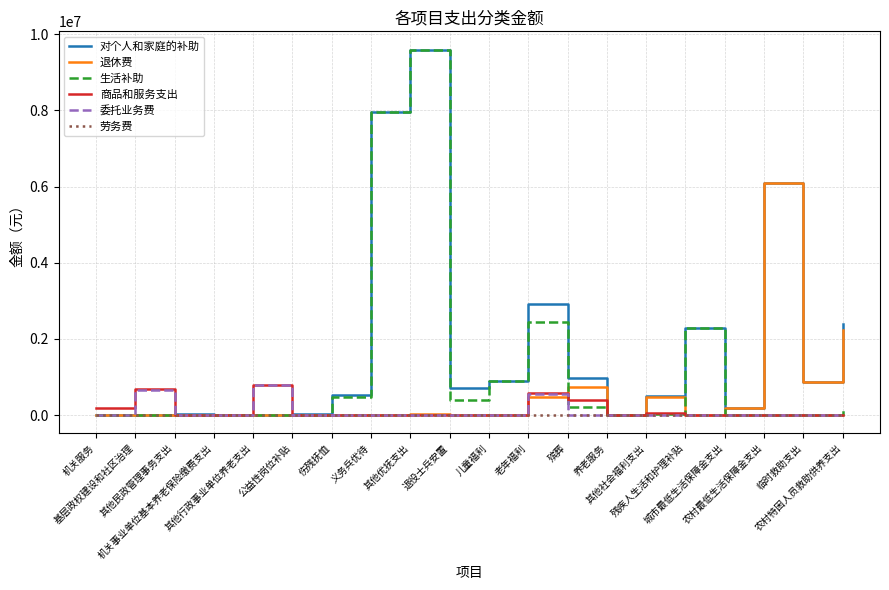

What is the maximum value for 委托业务费?

799666.6